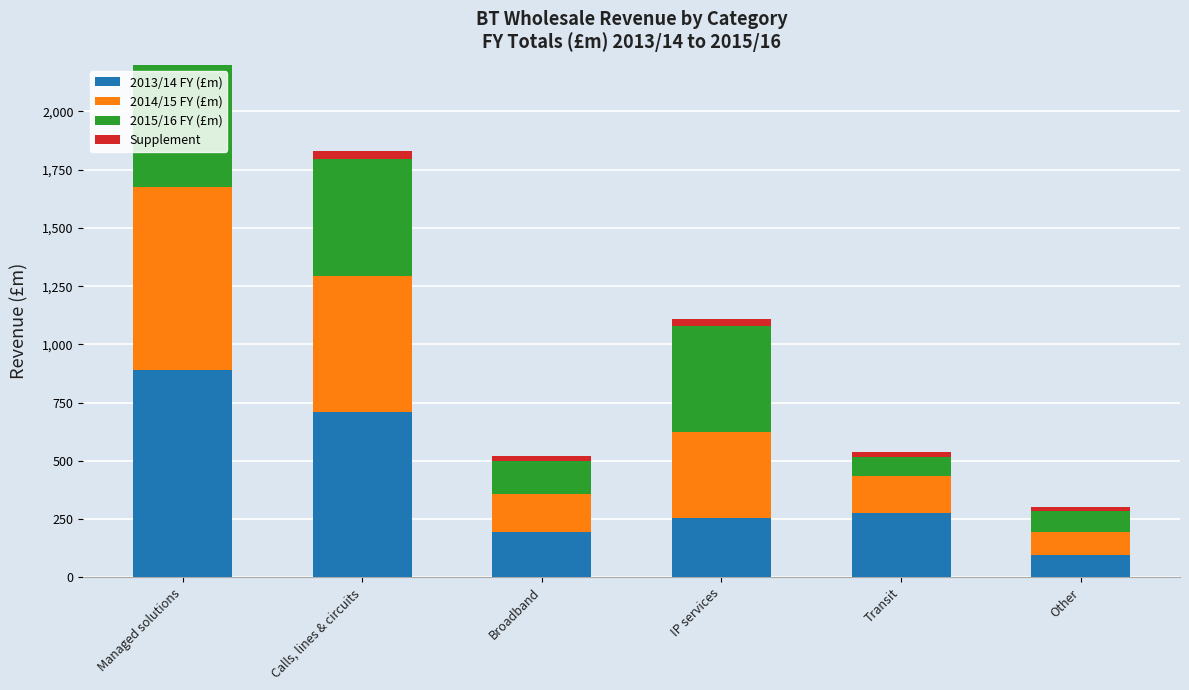

What is the label of the 4th bar from the left?

IP services